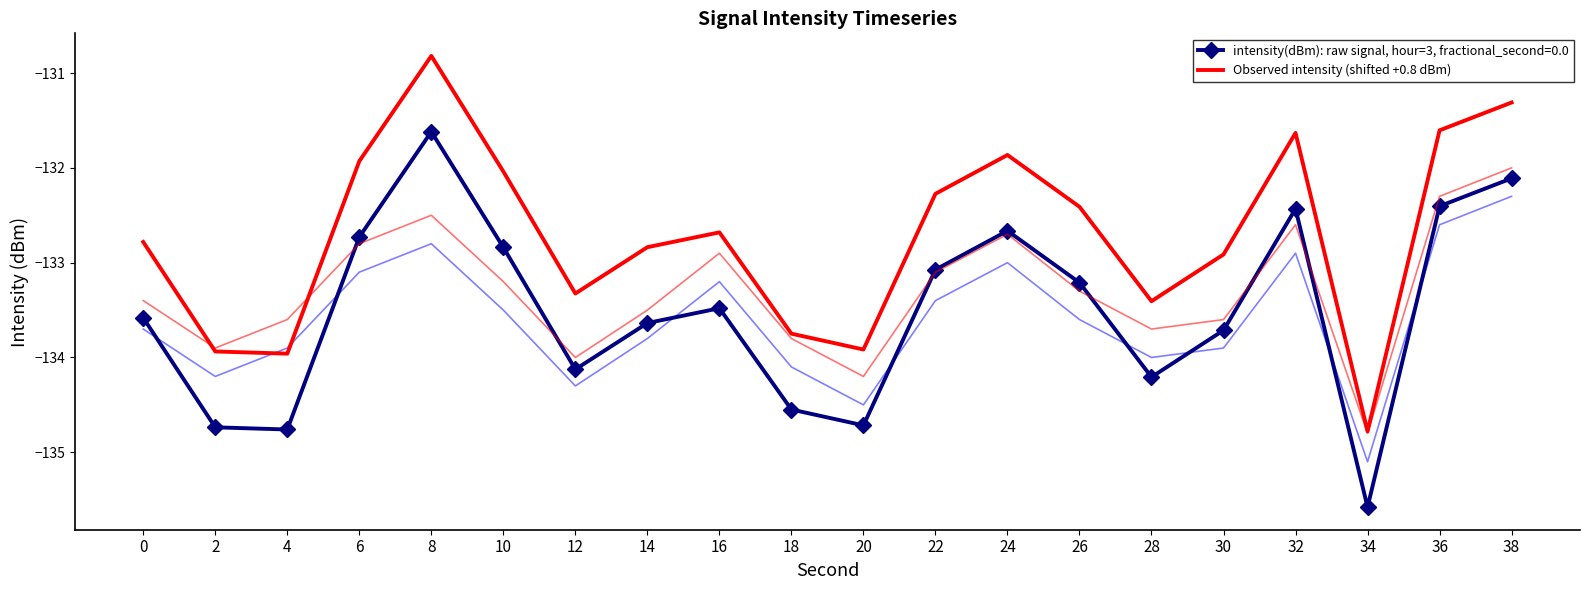

What is the difference between the maximum and second lowest values?

3.1